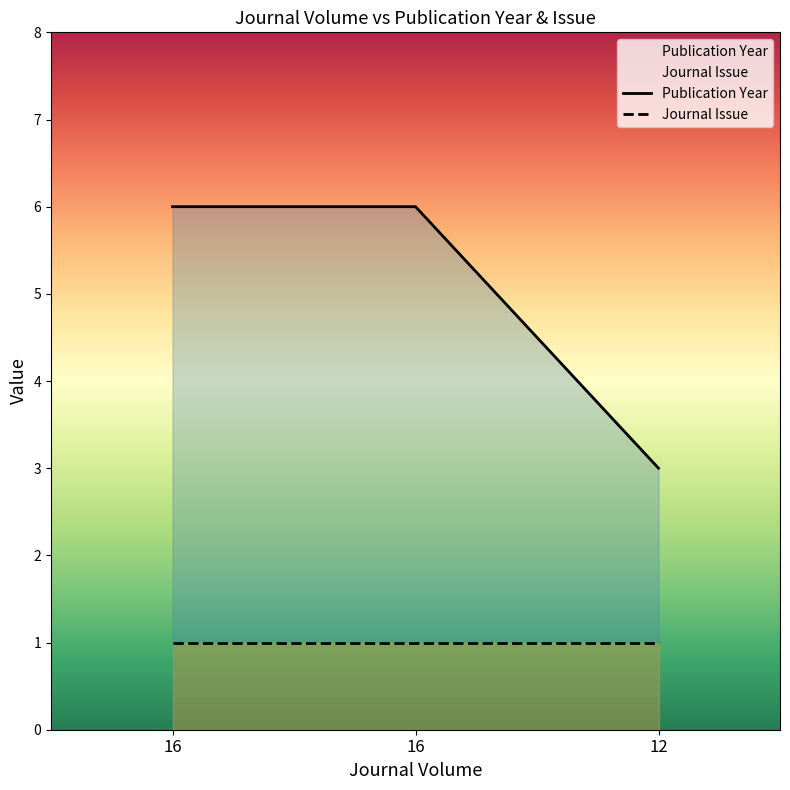

What is the value of the 2nd point from the left?

6